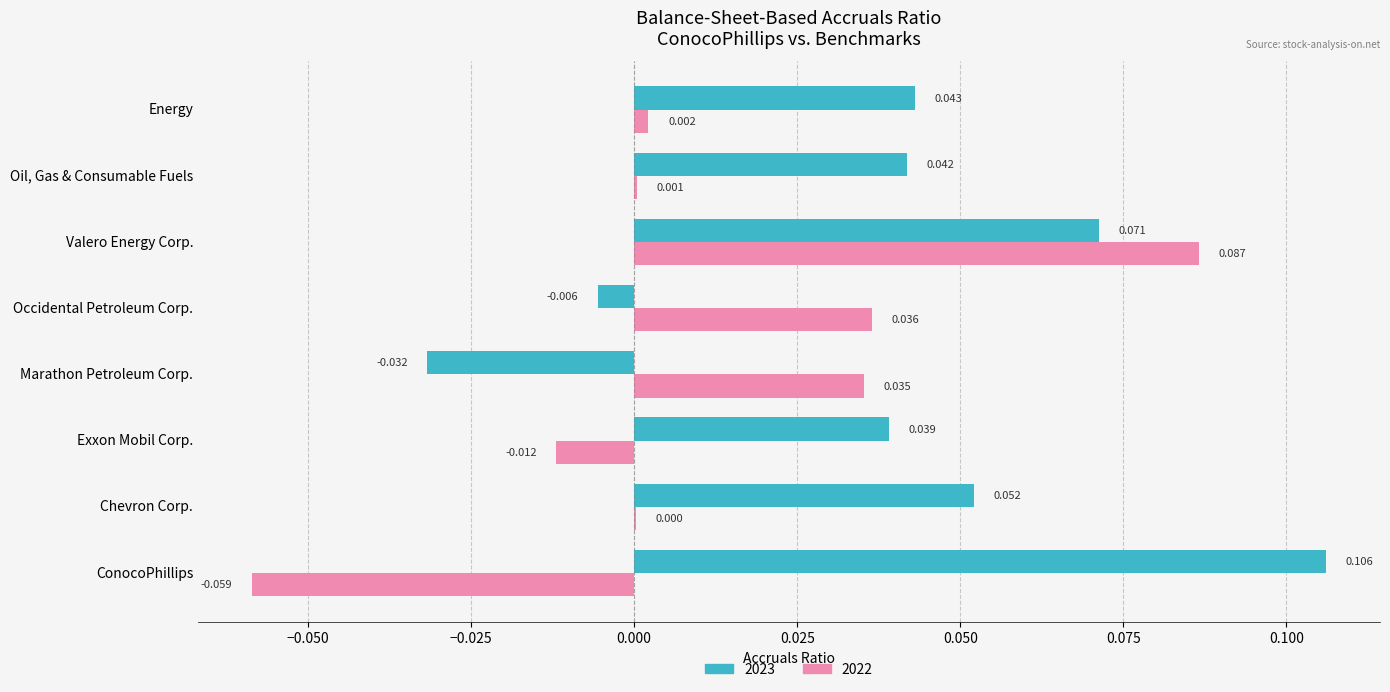

What are all the series names shown in the legend?

2023, 2022